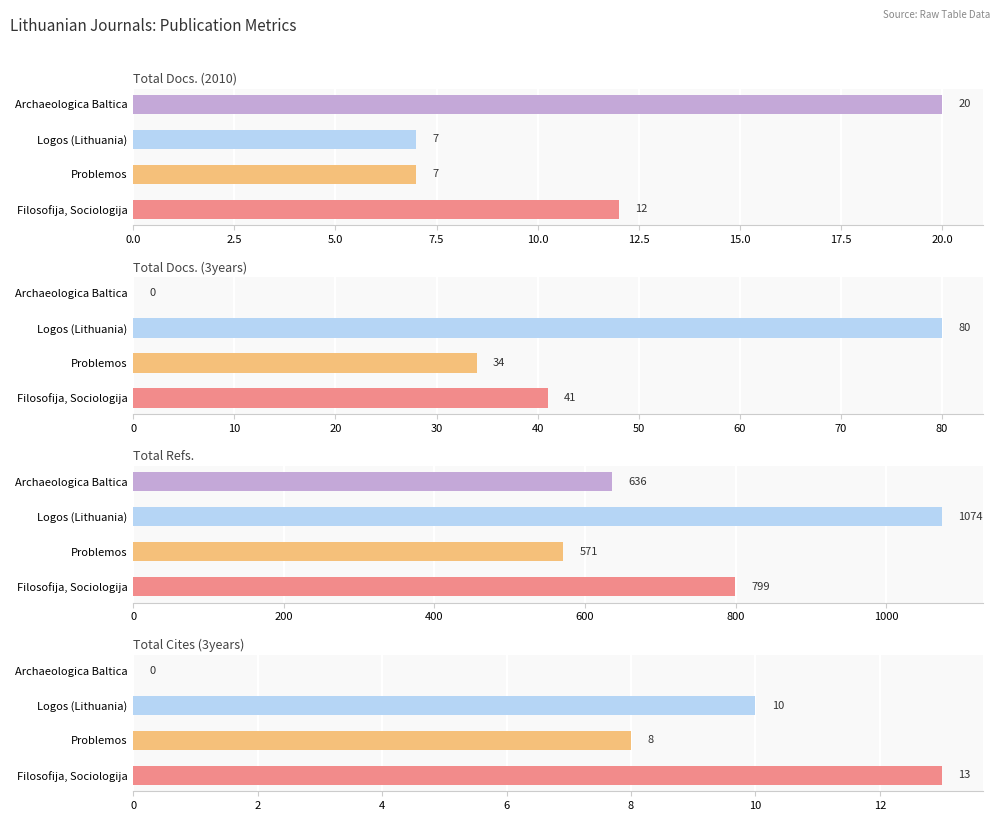

How many bars are there in each group?

4